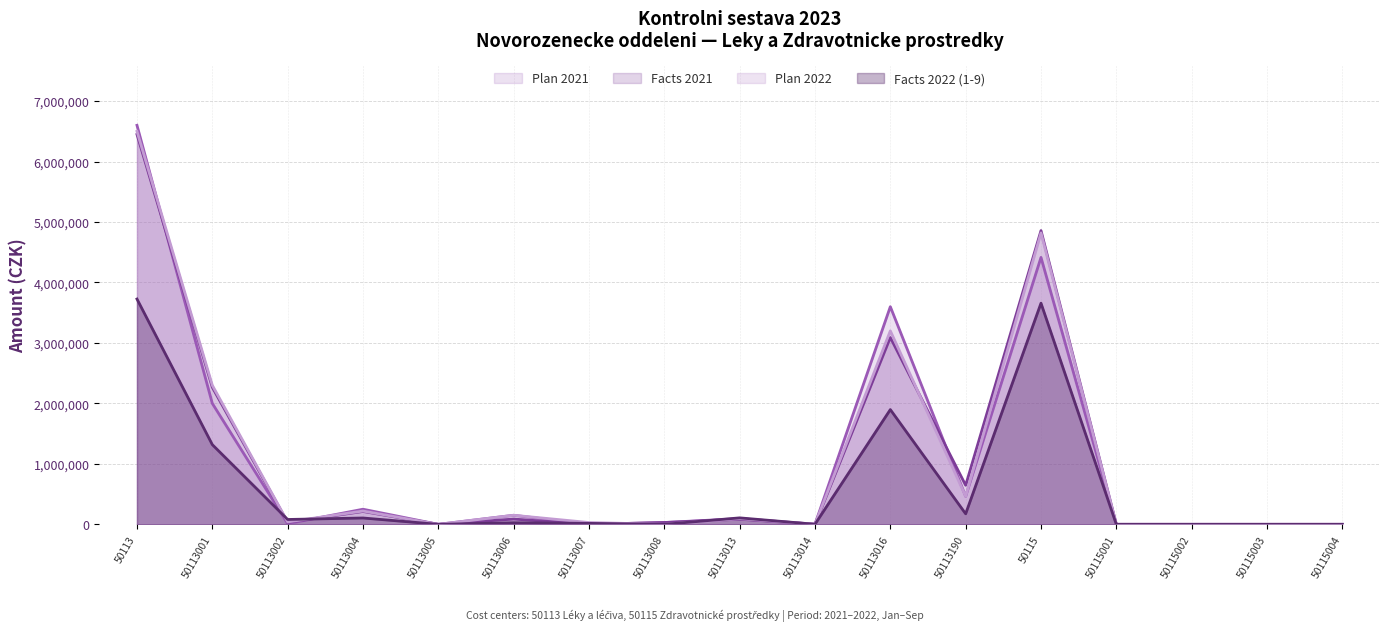

How many distinct data groups are displayed?

4